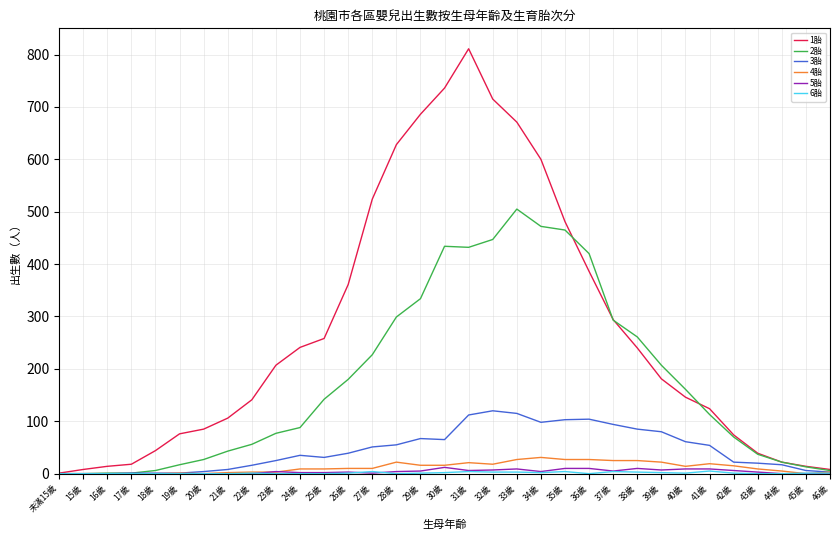

What is the maximum value shown in the chart?

811